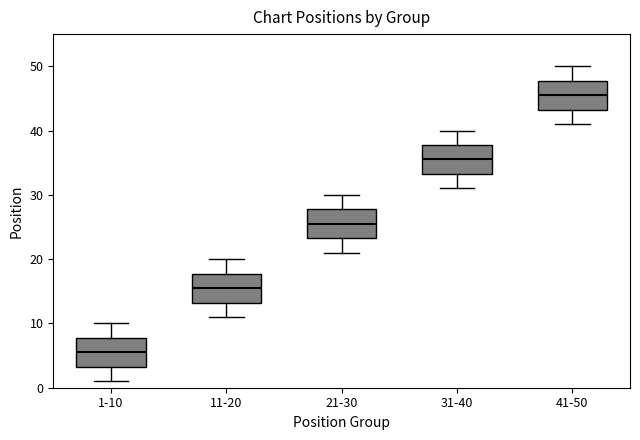

Where does the upper whisker of the box for 21-30 end on the y-axis? The values are not printed on the chart, so give them approximately, as read against the axis.

30